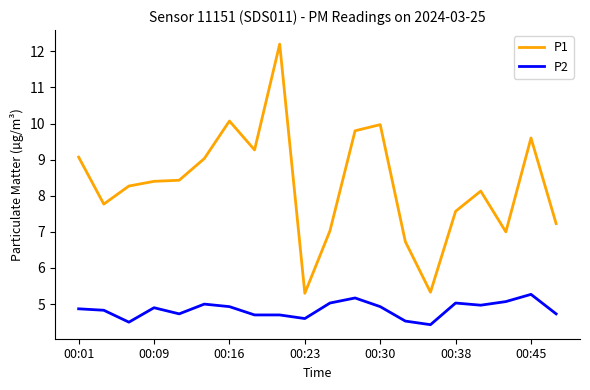

What is the average value of the P1 series?

8.3